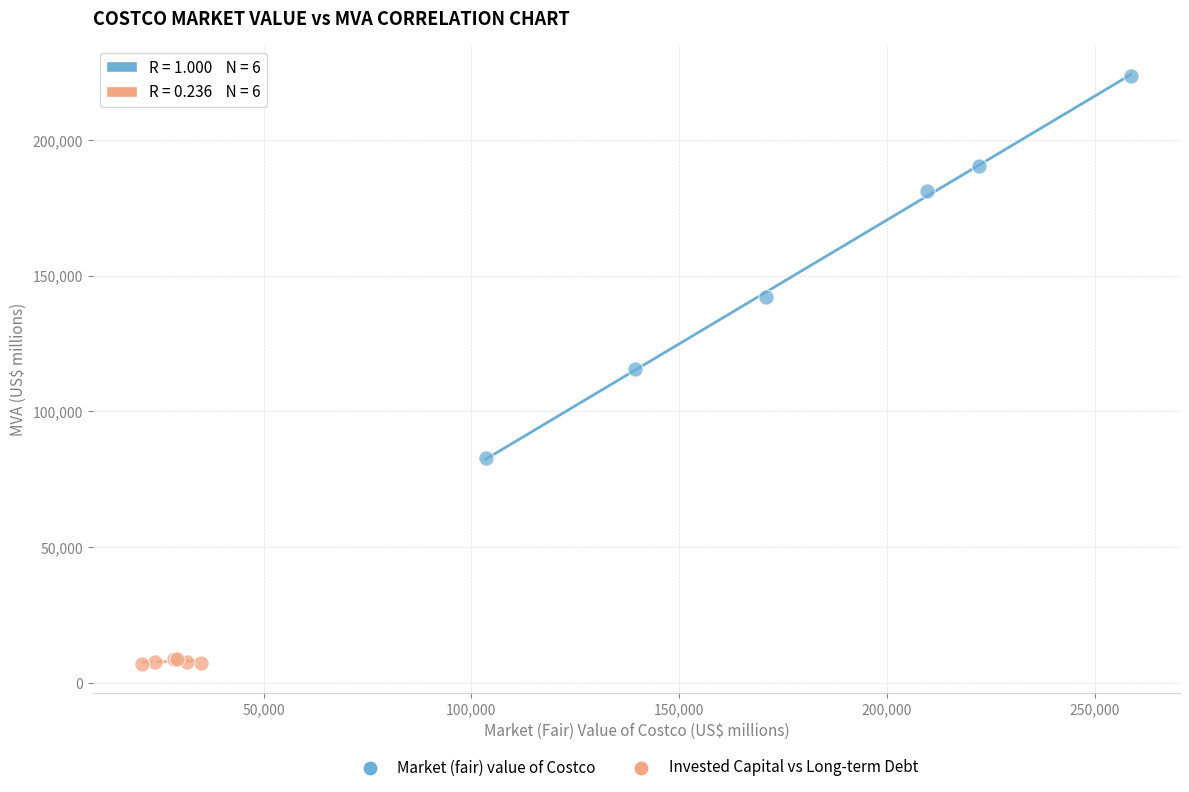

Which series contains the highest Y value?

Market (fair) value of Costco